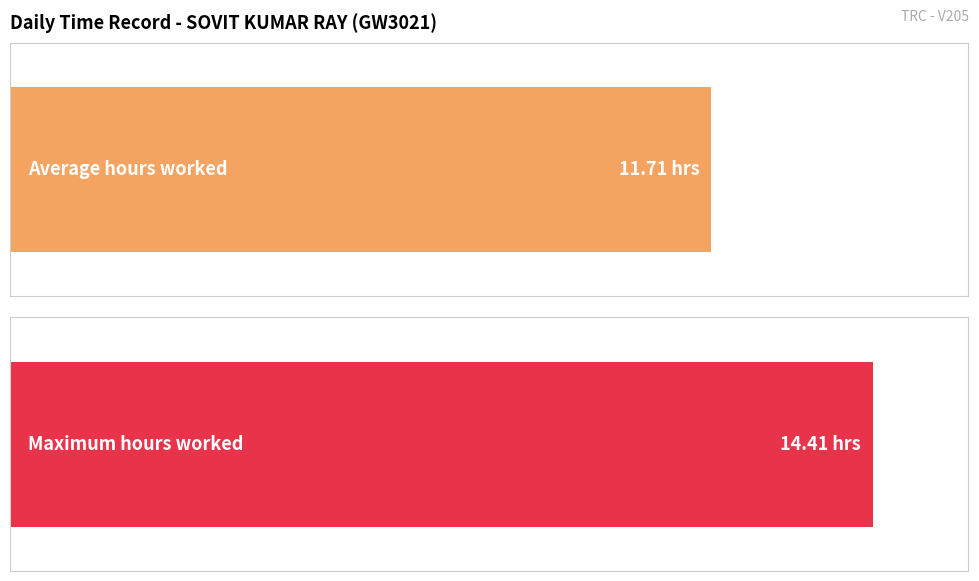

True or false: the data shows 4.9 at 8-Sat.

False